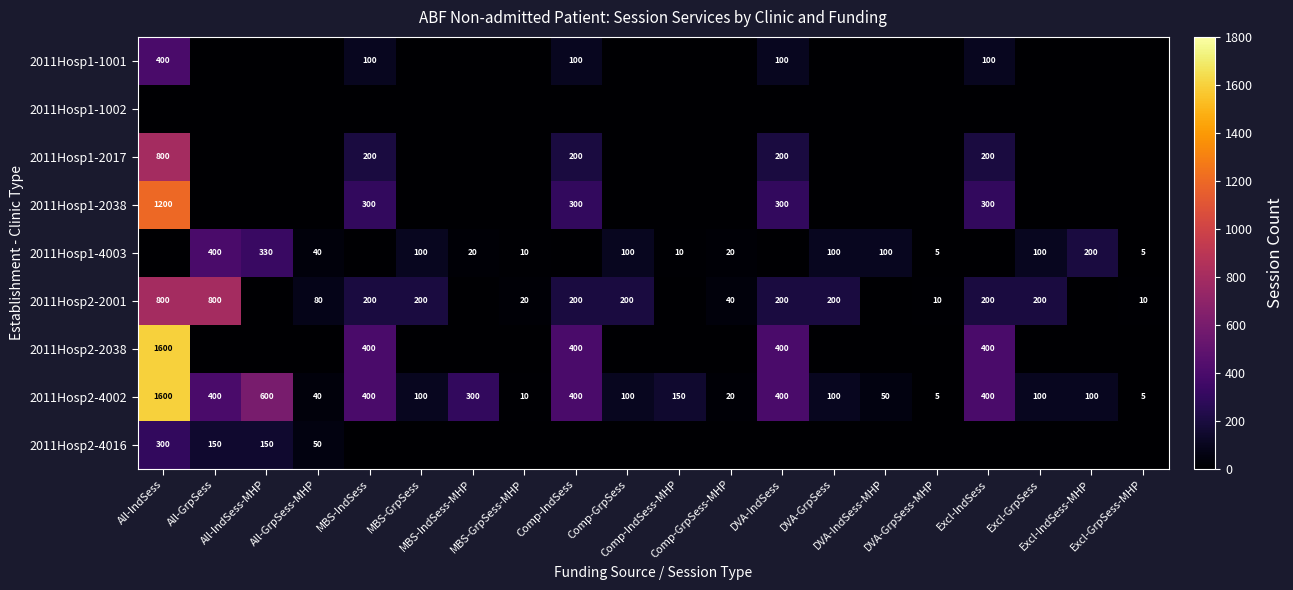

What is the sum of all 2011Hosp2-4002 values?

5280